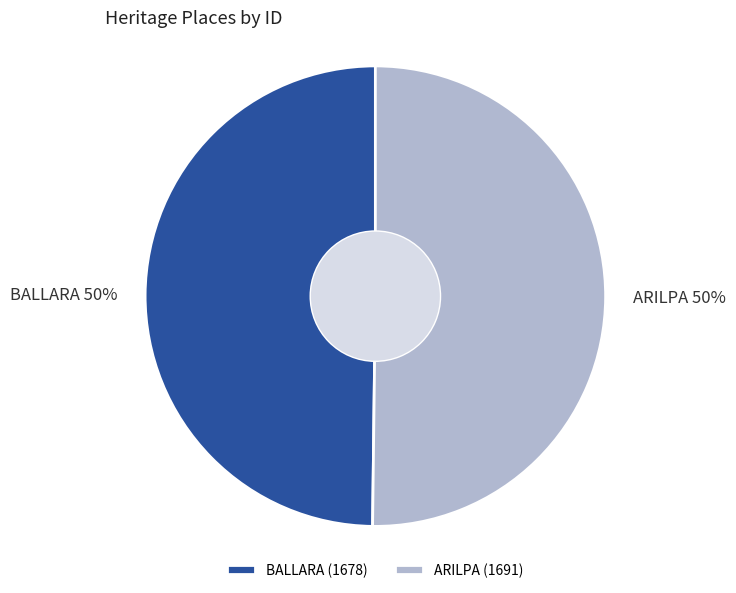

Is it true that ARILPA is 56% of the pie?

False